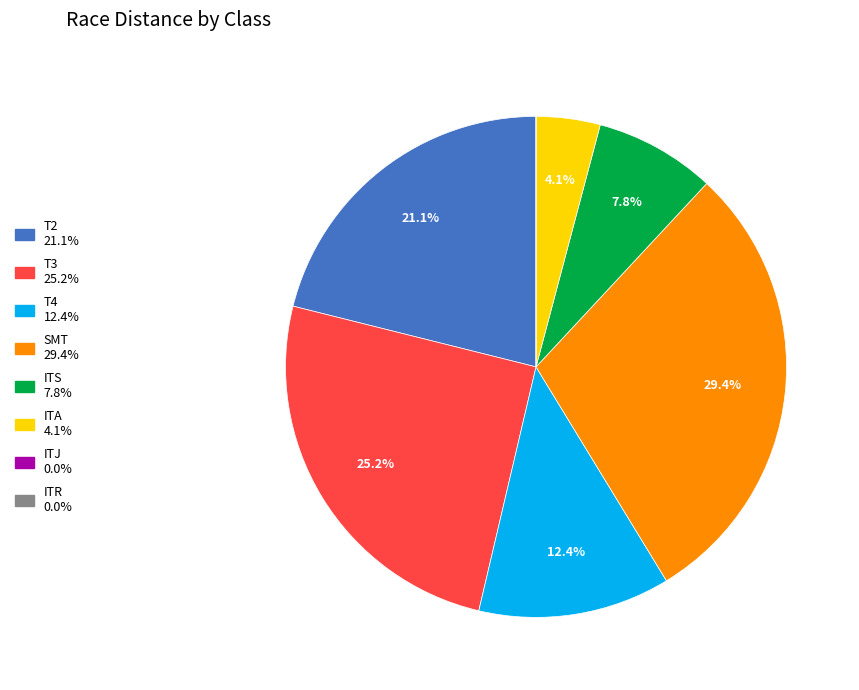

To the nearest percent, what percentage of the pie is SMT?

29%